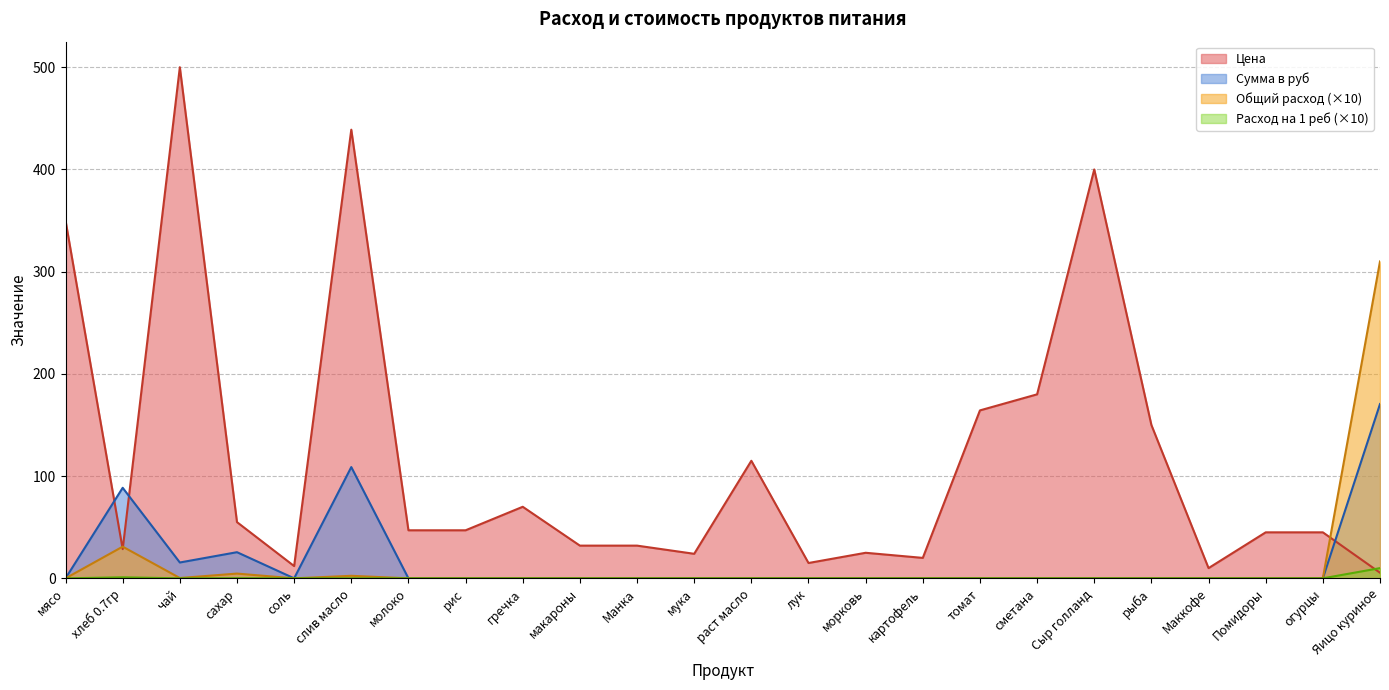

What is the label of the 1st point from the right?

Яицо куриное